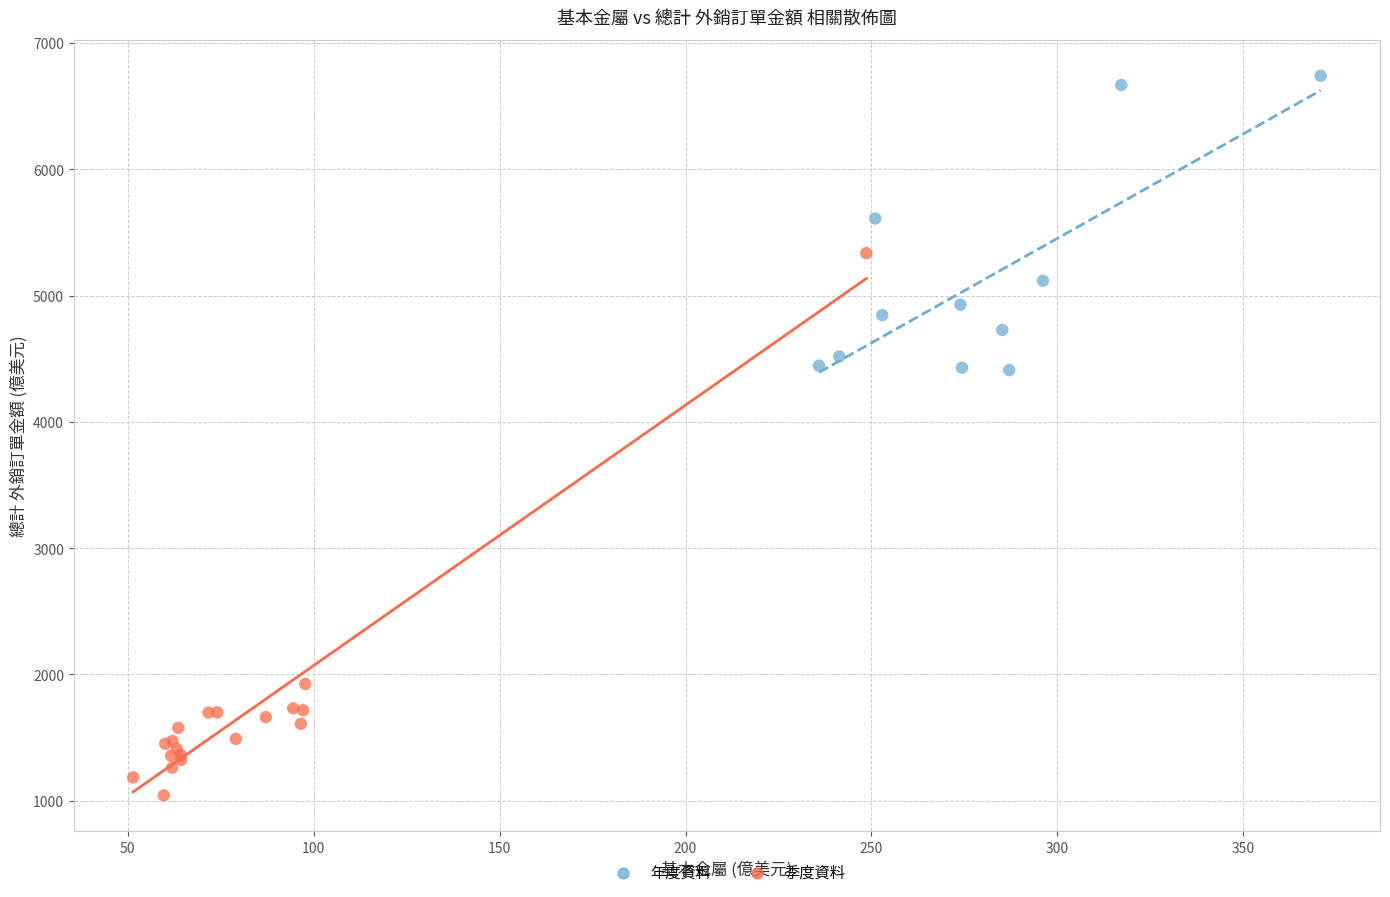

Which series contains the highest Y value?

年度資料